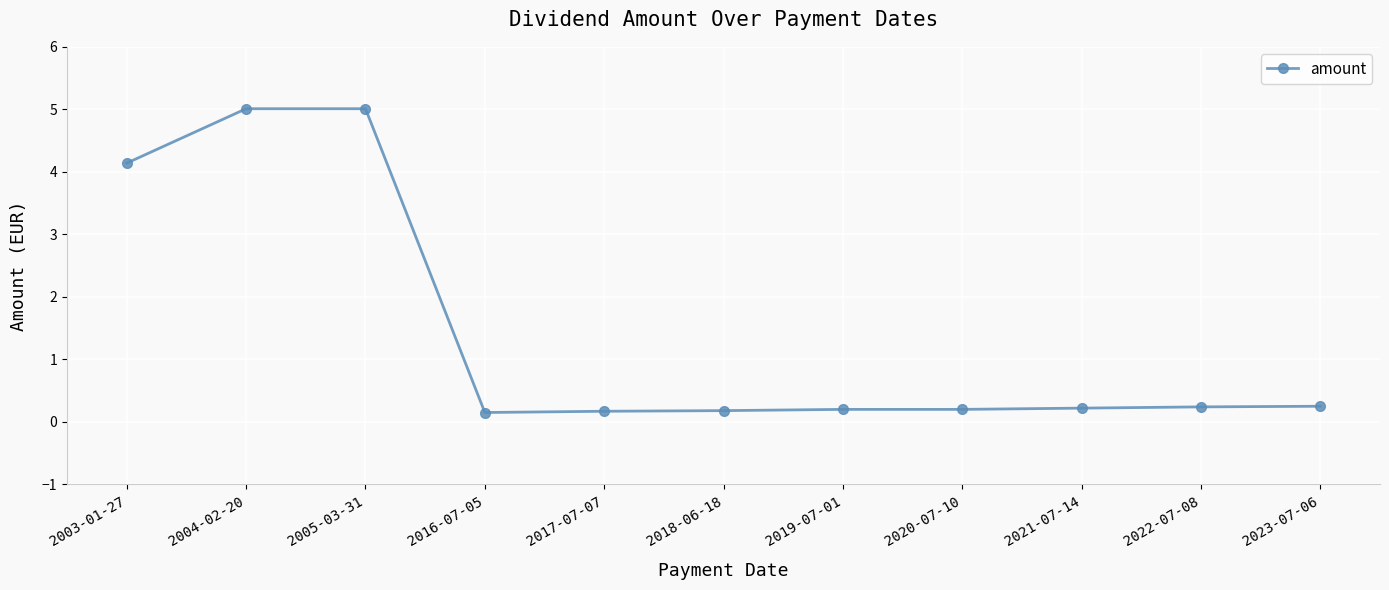

True or false: the data shows 0.2 at 2023-07-06.

True